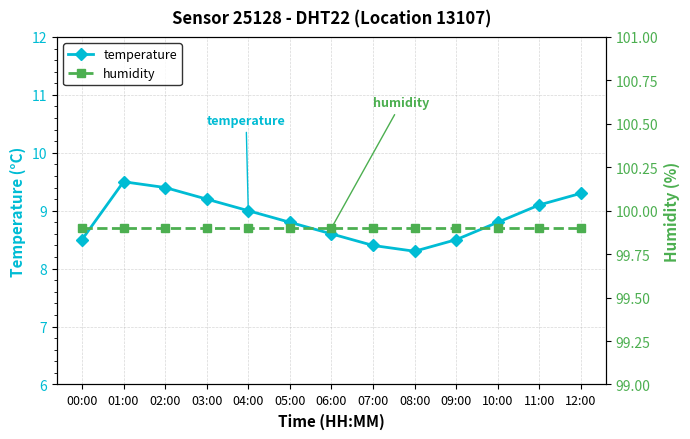

At how many categories does at least one series exceed 25?

13